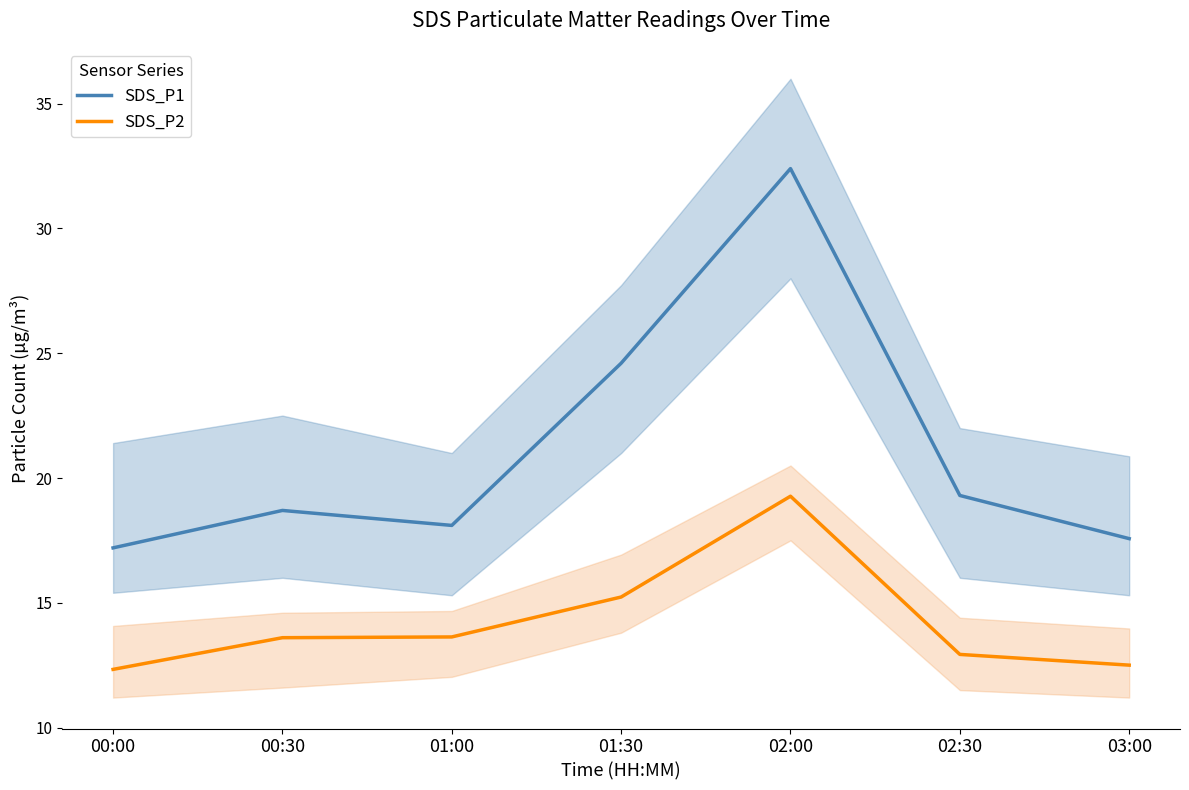

At which category does SDS_P1 reach its first local peak?

00:30